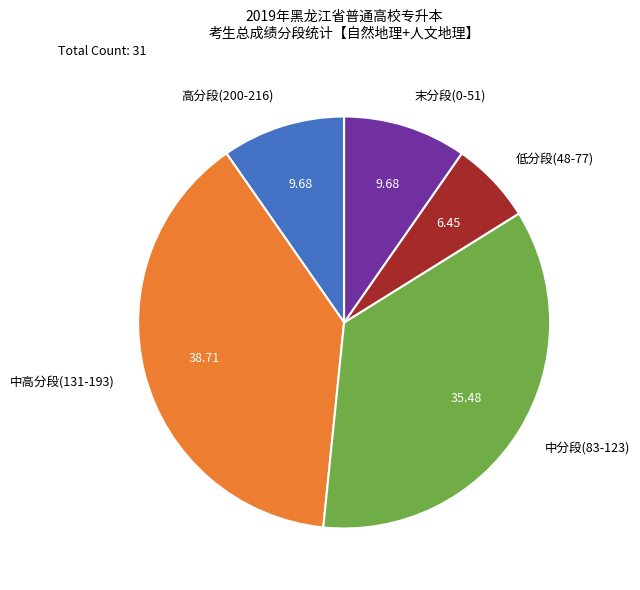

Does any single category account for the majority?

No